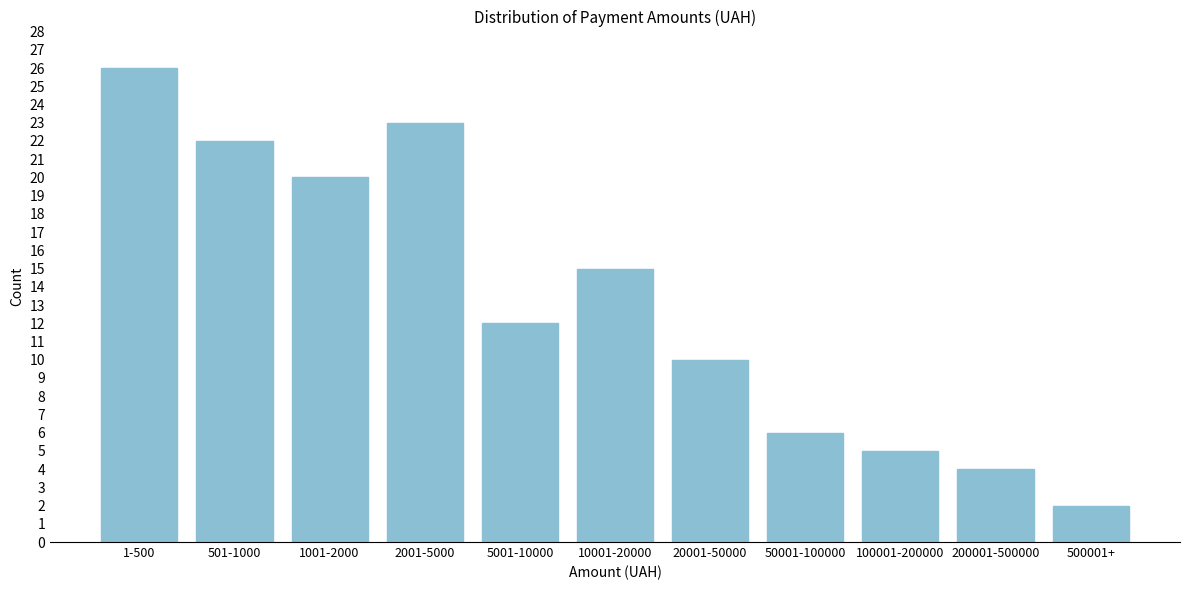

Reading right to left, list all the values displayed in this chart.

500001+=2	200001-500000=4	100001-200000=5	50001-100000=6	20001-50000=10	10001-20000=15	5001-10000=12	2001-5000=23	1001-2000=20	501-1000=22	1-500=26